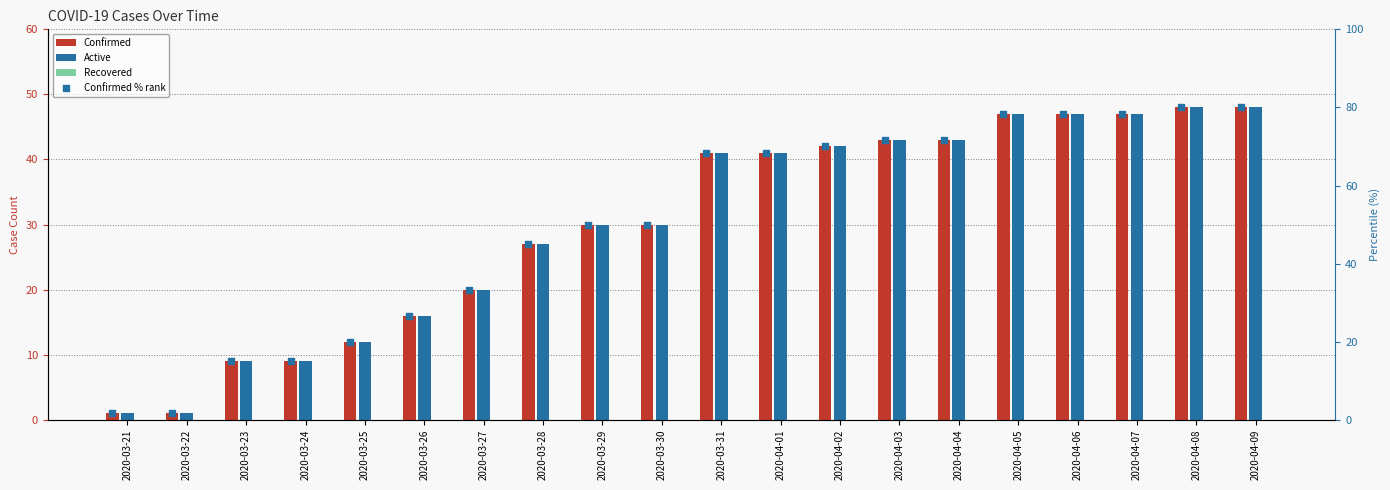

Which series has the largest total across all categories?

Confirmed % rank